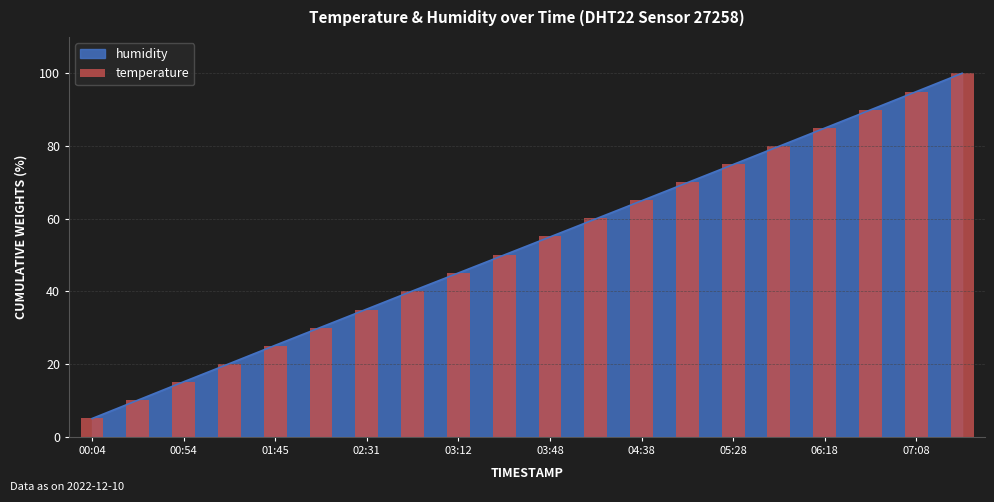

What is the smallest value displayed?

5.1